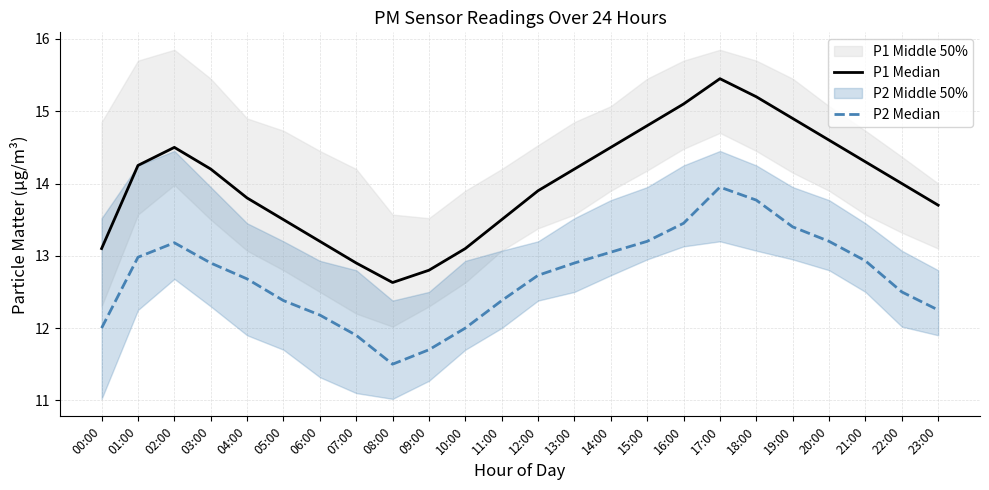

True or false: P2 Median and P1 Median intersect in this chart.

False